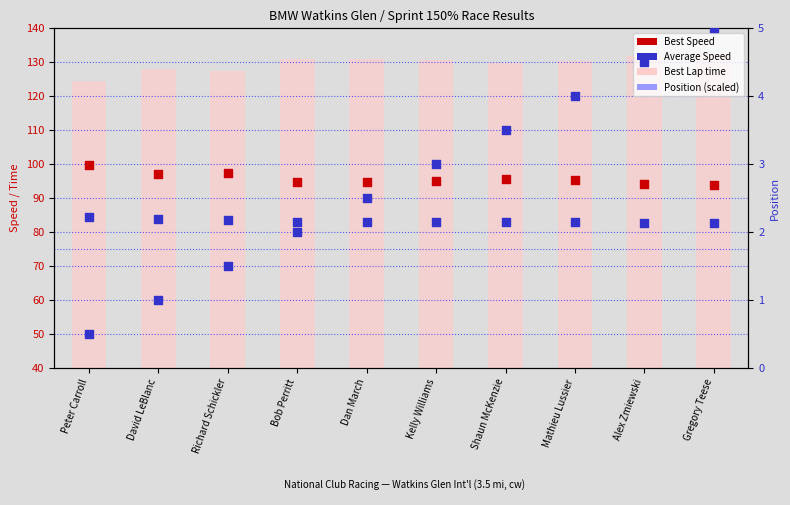

What are all the series names shown in the legend?

Best Lap time, Best Speed, Average Speed, Position (scaled)